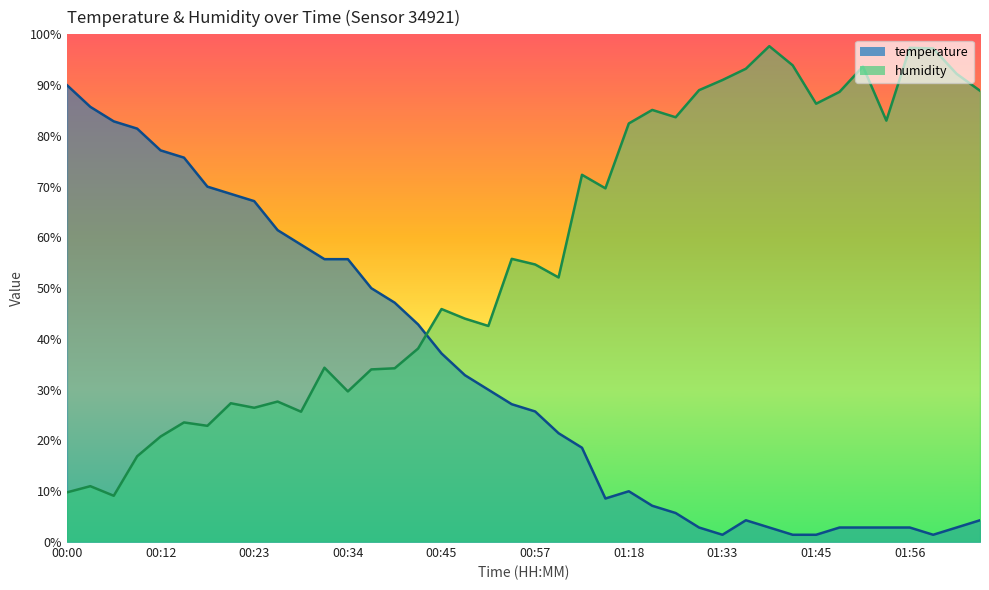

What is the total value across all series at 01:42?

95.3